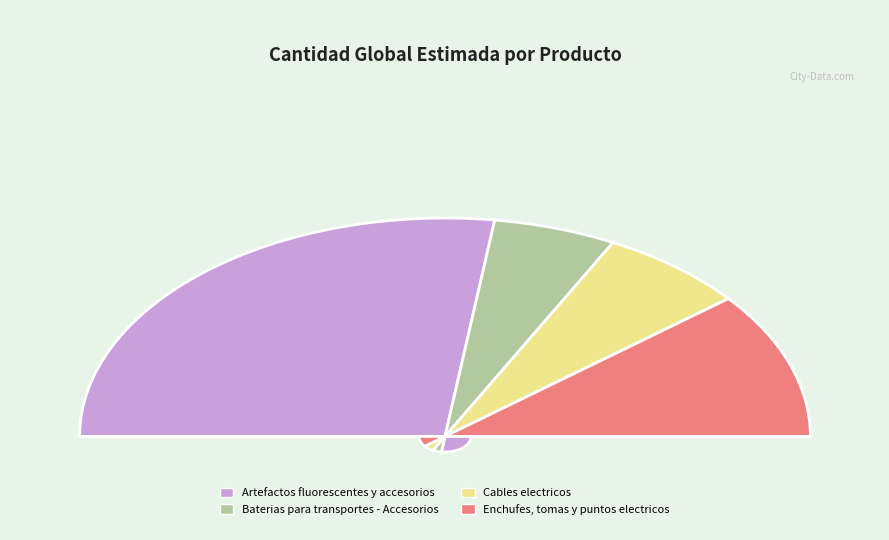

Combined, what portion of the pie is Enchufes, tomas y puntos electricos and Artefactos fluorescentes y accesorios?

76.1%